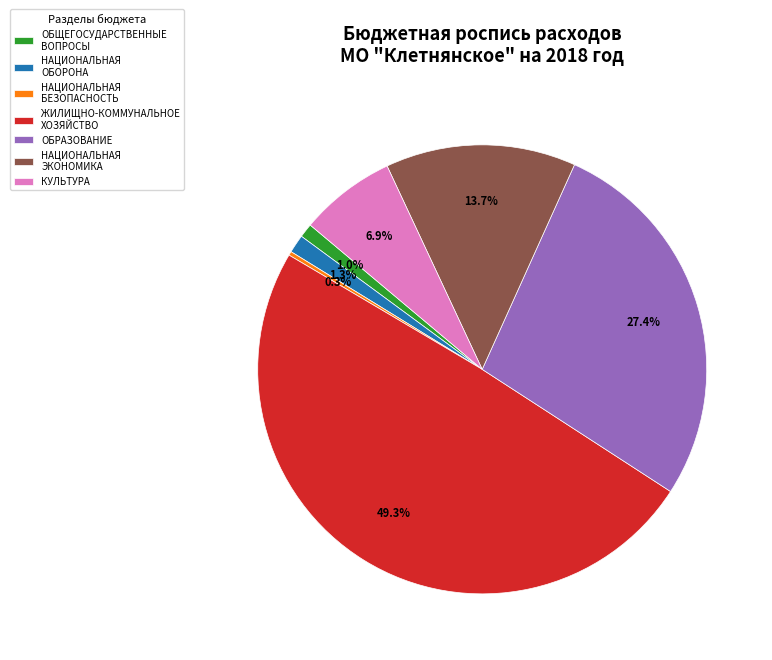

Which slice is the smallest?

НАЦИОНАЛЬНАЯ БЕЗОПАСНОСТЬ